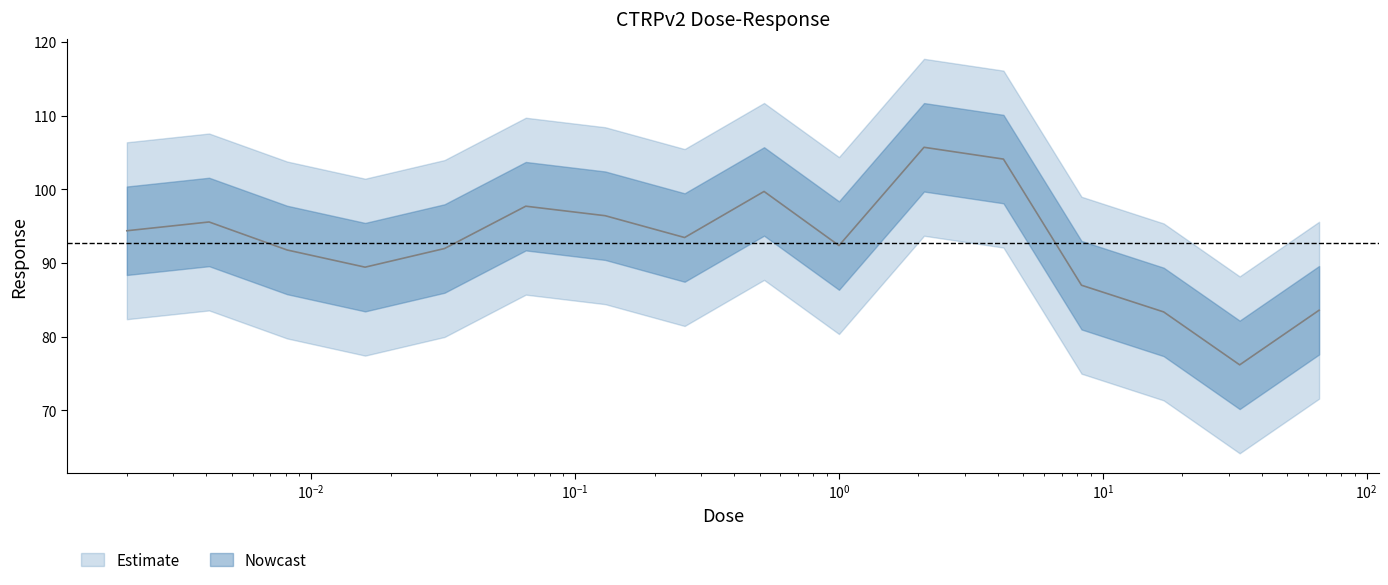

At which category does the data reach its first local valley?

0.016